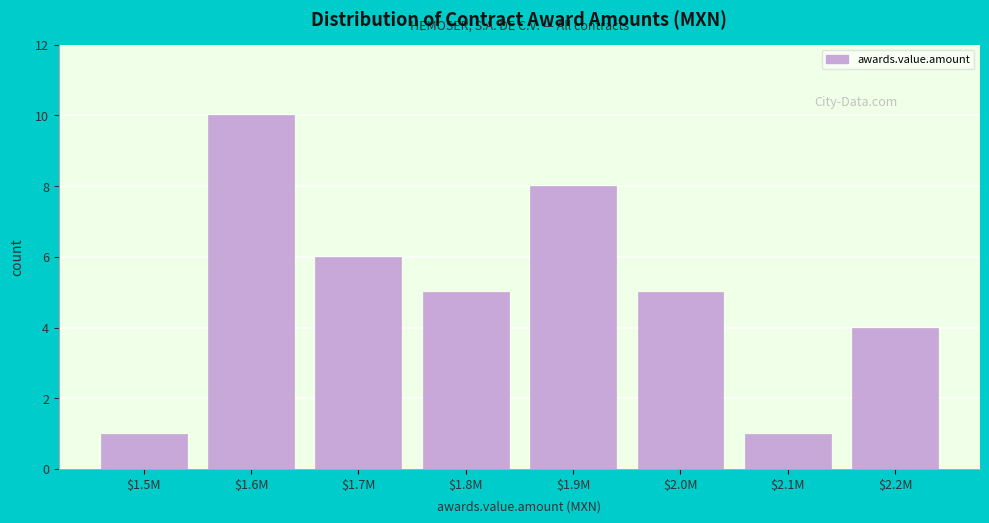

Reading right to left, transcribe all the data shown in this chart.

4	1	5	8	5	6	10	1